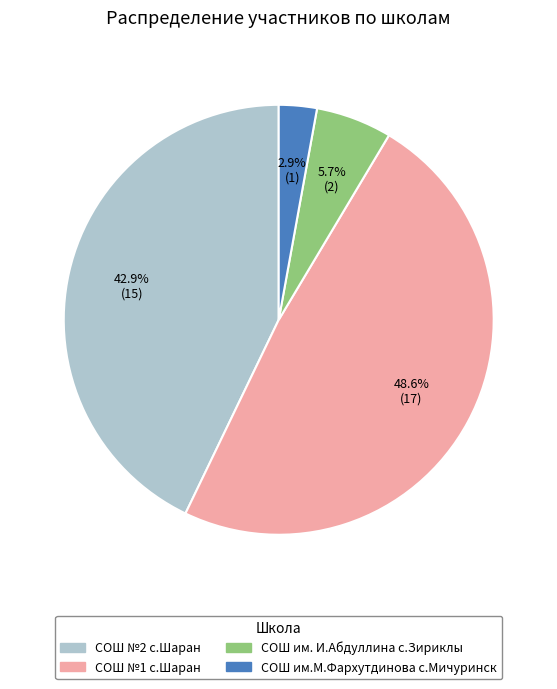

Is there a majority slice in this chart?

No